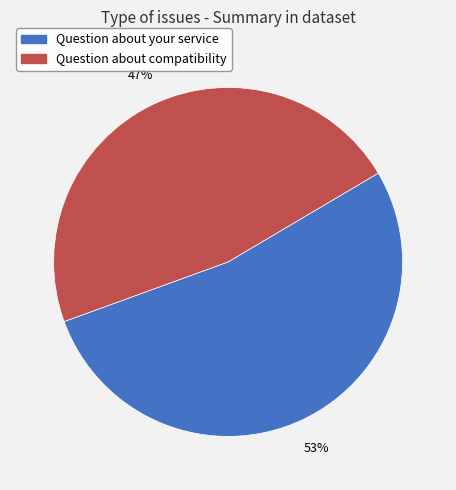

How many segments does this pie chart have?

2